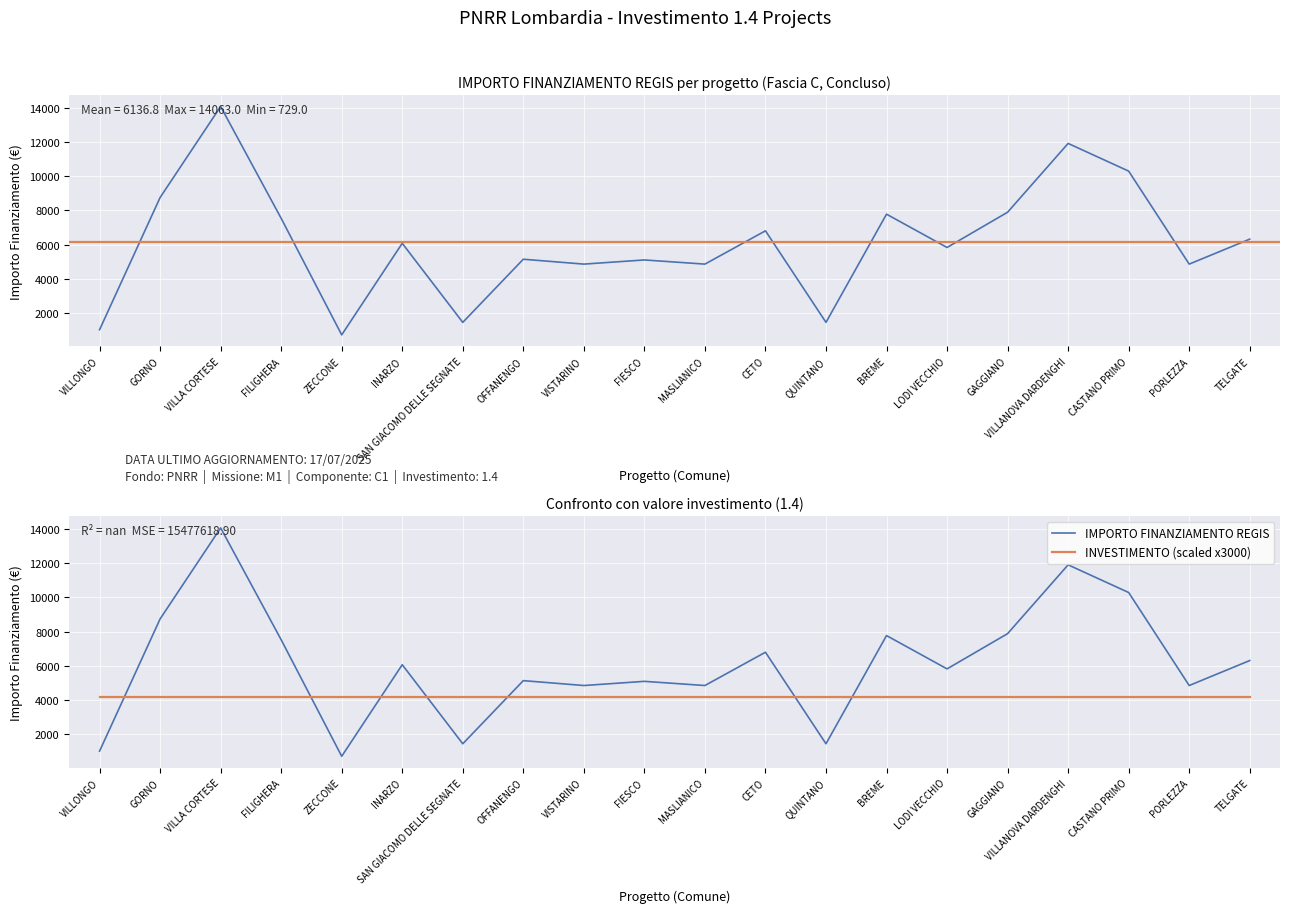

What is the value of the 2nd point from the left?

8748